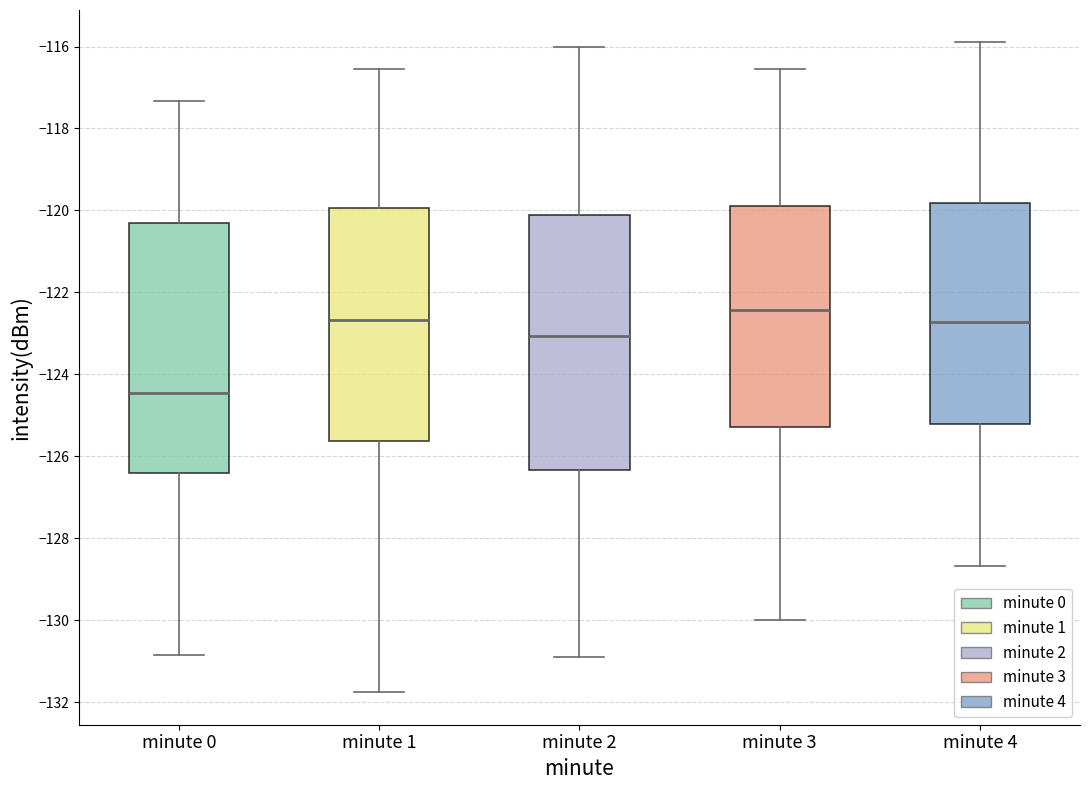

Which box has the highest median line?

minute 3